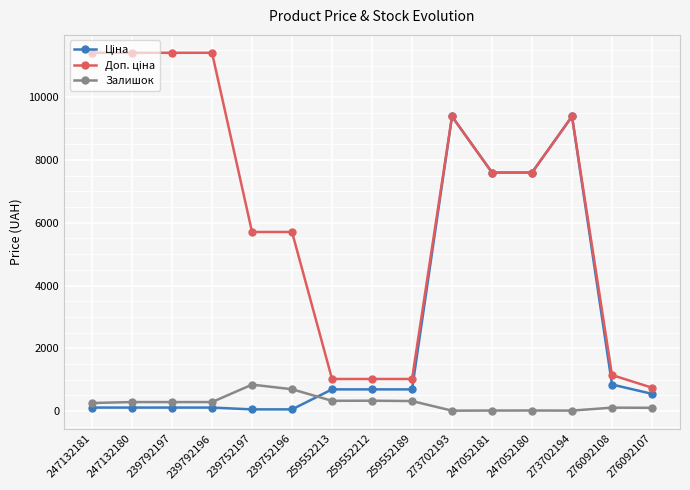

What is the value of the Залишок point at the 4th from the left?

290.0